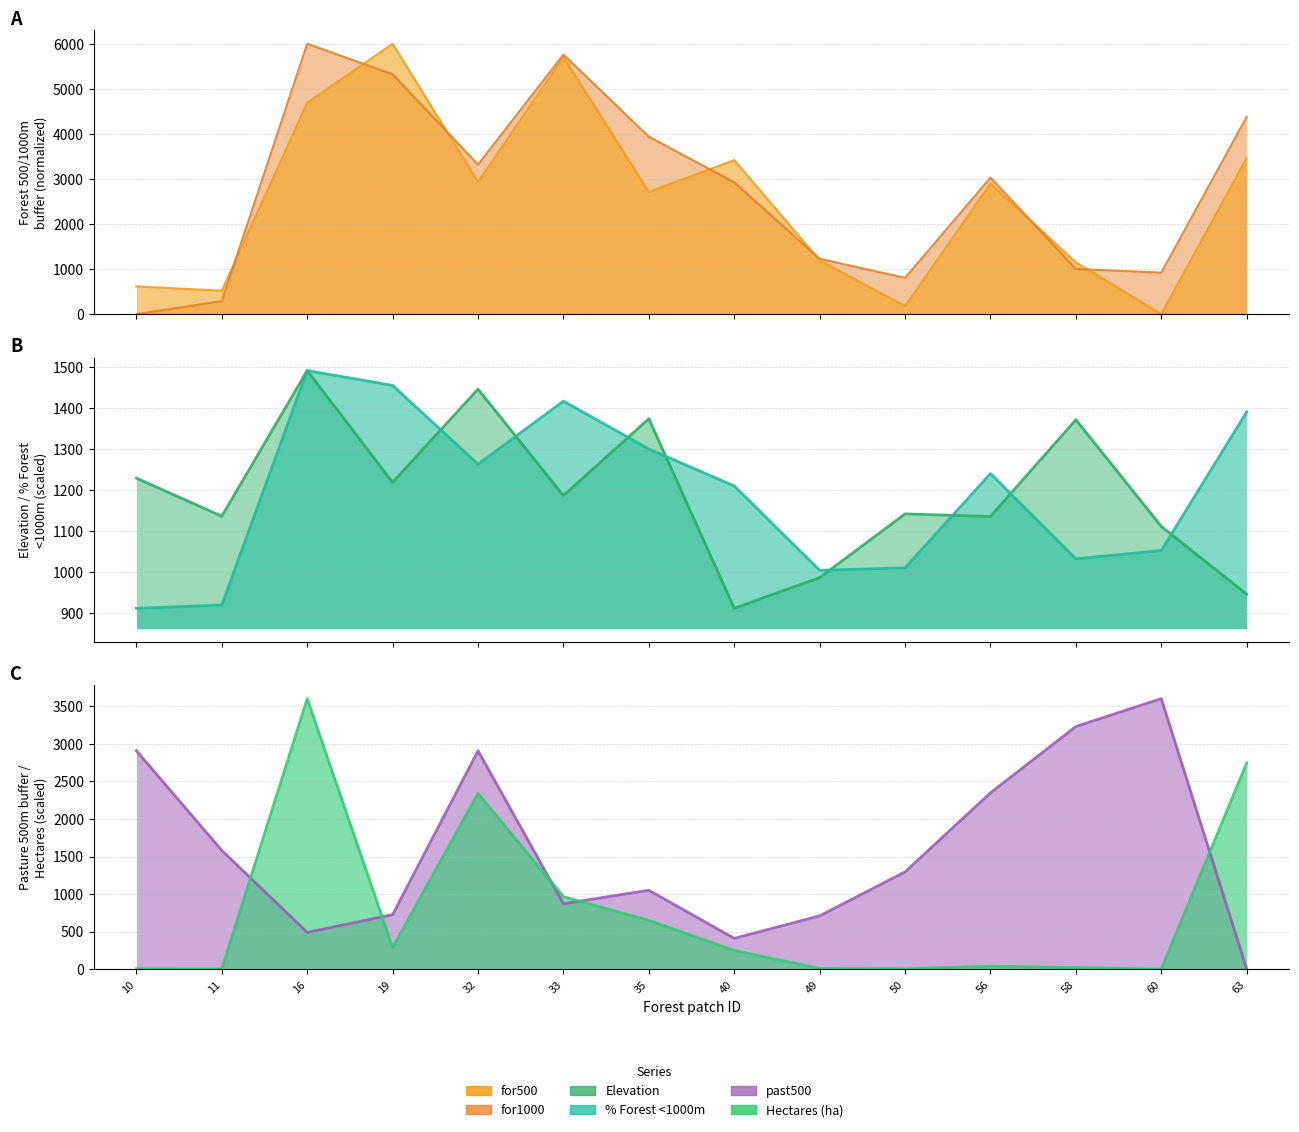

At which category does past500 reach its first local peak?

32